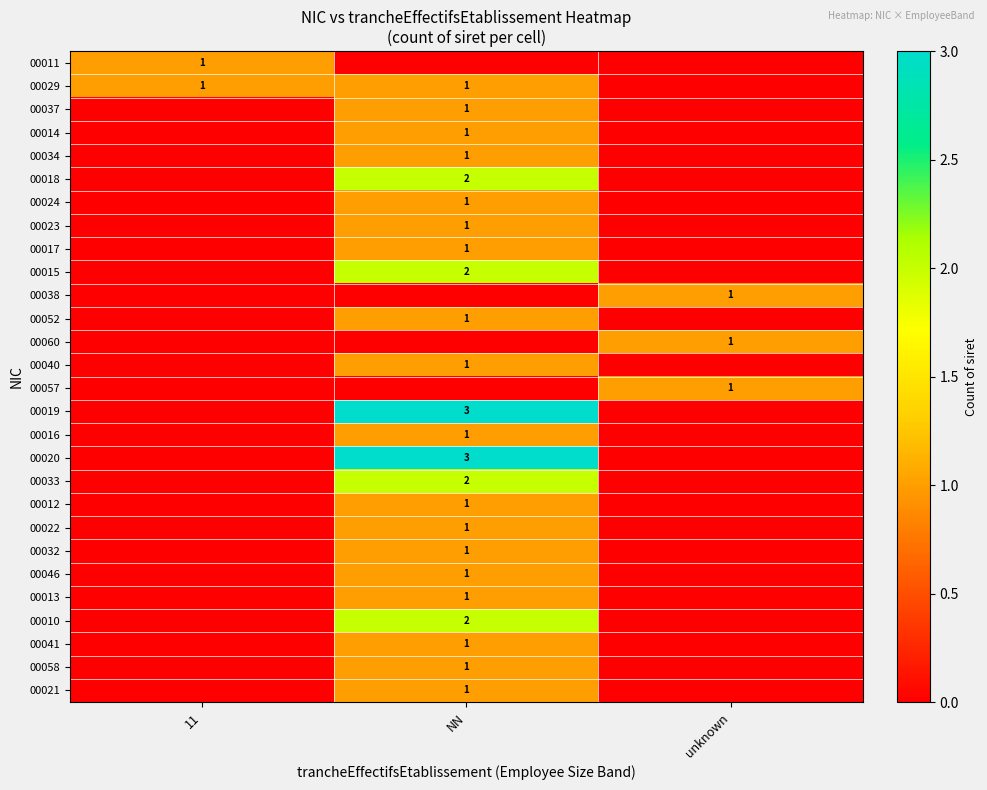

The 00029 series shows 2 at 11. True or false?

False